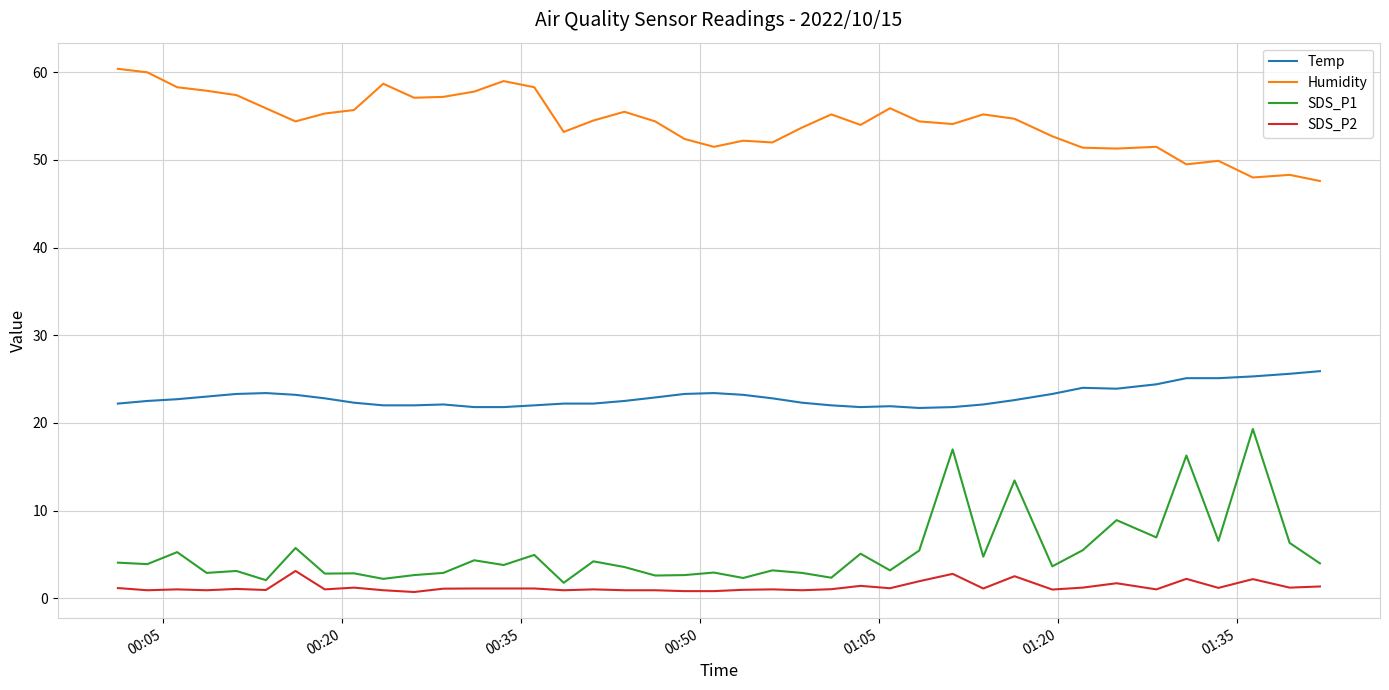

How many lines are shown in the chart?

4